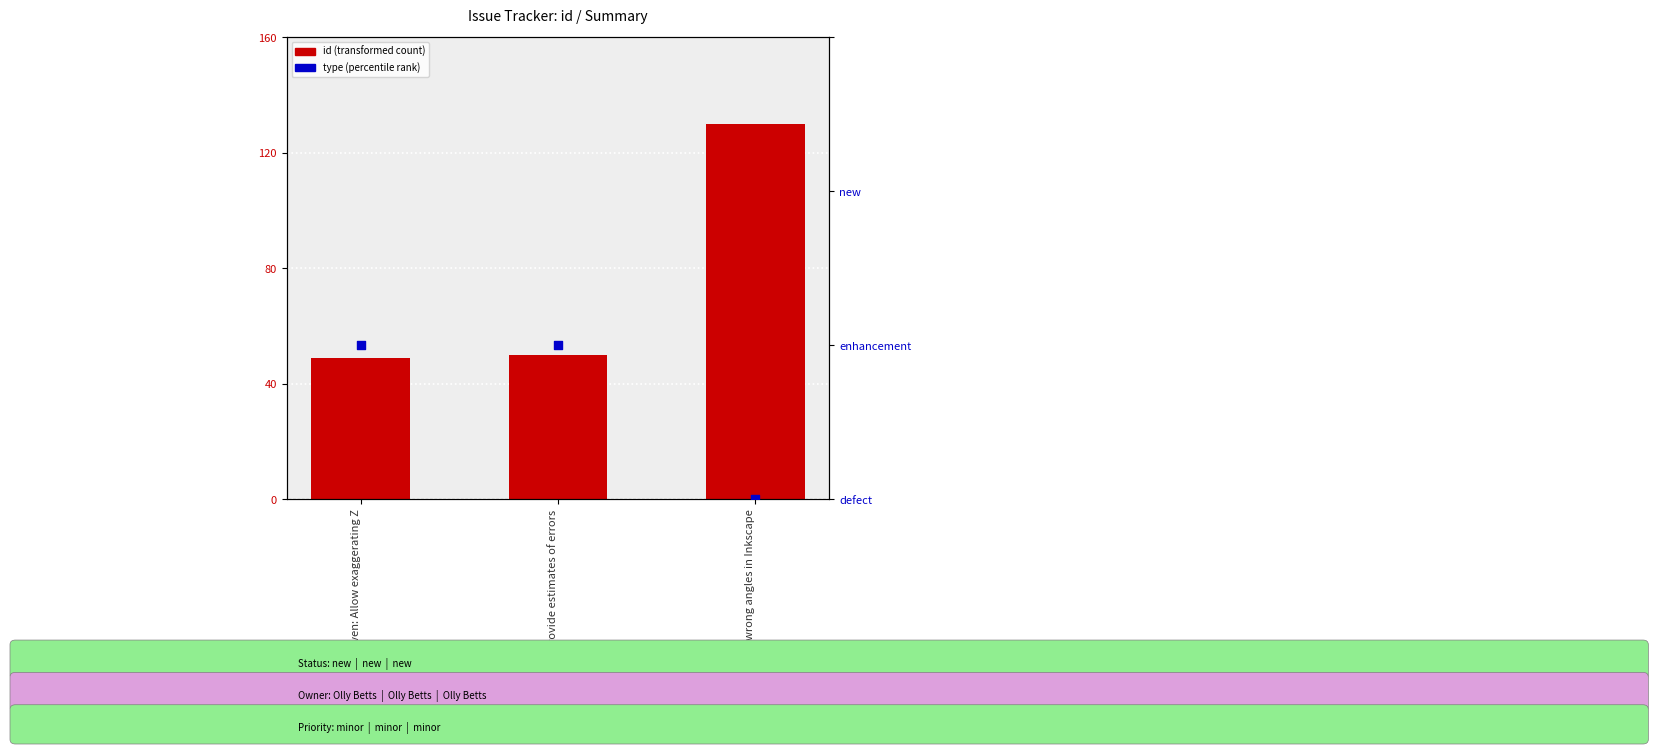

Which series contains the highest Y value?

id